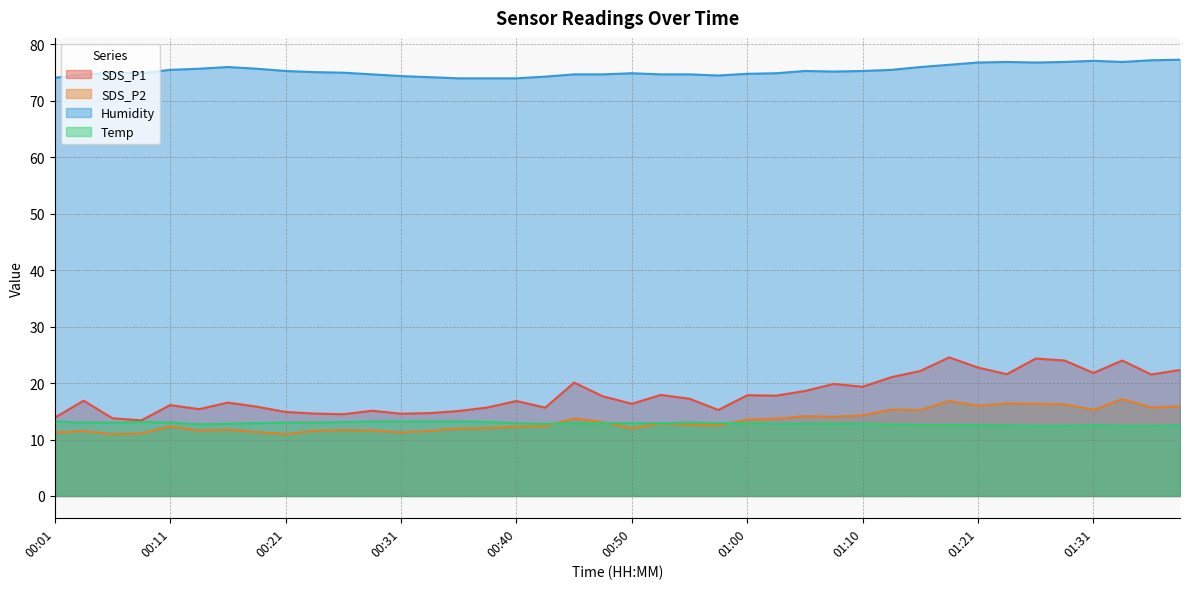

List the labels in order of Temp value, largest first.

00:01, 00:28, 00:31, 00:33, 00:35, 00:09, 00:26, 00:38, 00:04, 00:06, 00:11, 00:21, 00:23, 00:55, 00:18, 00:40, 00:45, 00:48, 00:50, 00:53, 00:58, 01:00, 00:16, 00:43, 01:03, 01:05, 01:08, 01:10, 00:14, 01:13, 01:15, 01:18, 01:21, 01:23, 01:31, 01:39, 01:26, 01:28, 01:33, 01:36